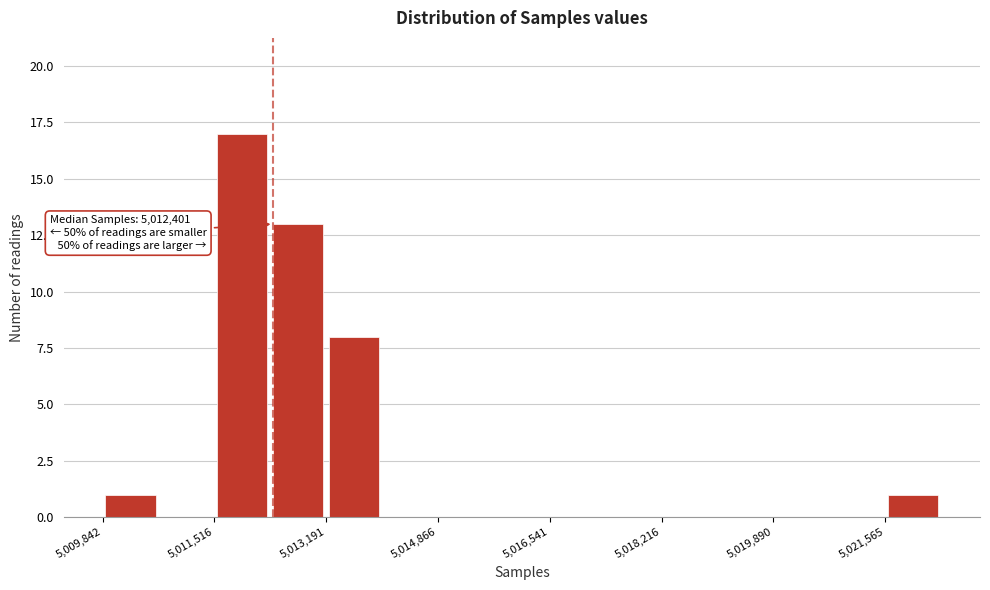

Over which range of the x-axis is the bar tallest?

5011600 to 5012400